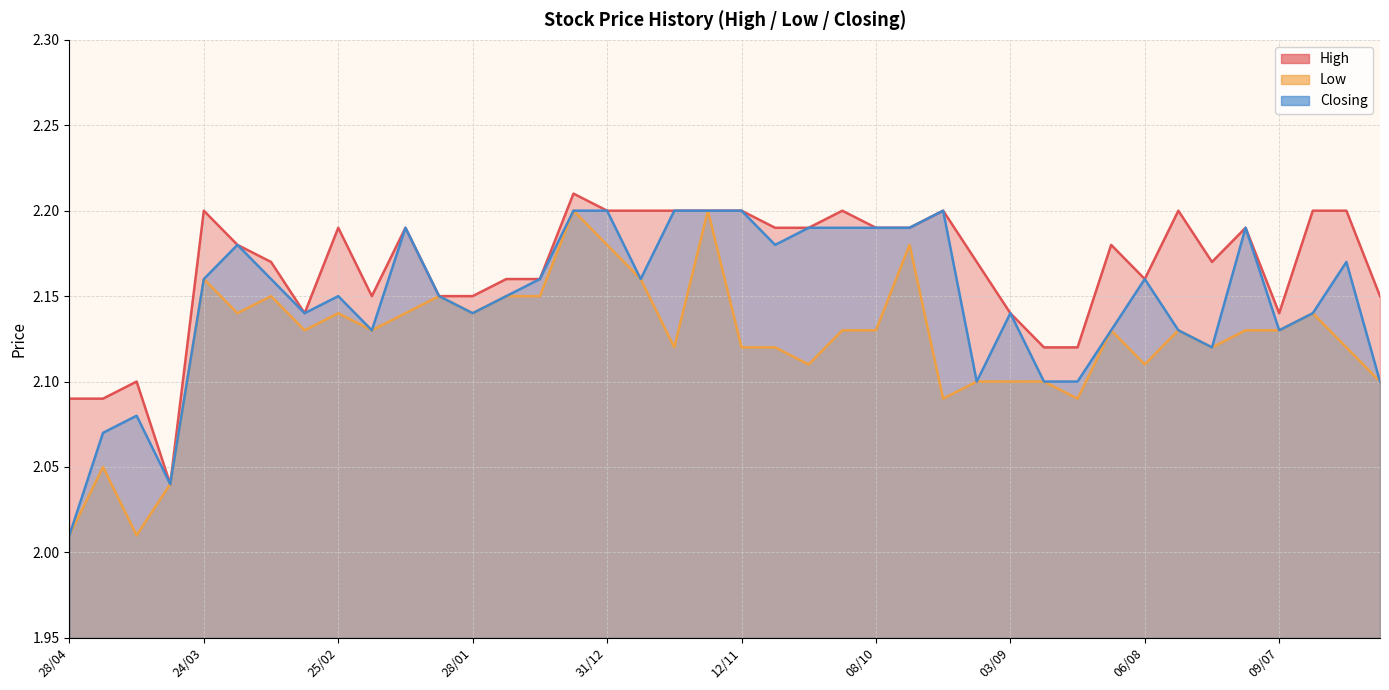

Is it true that Closing equals 0.7 at 15/10?

False